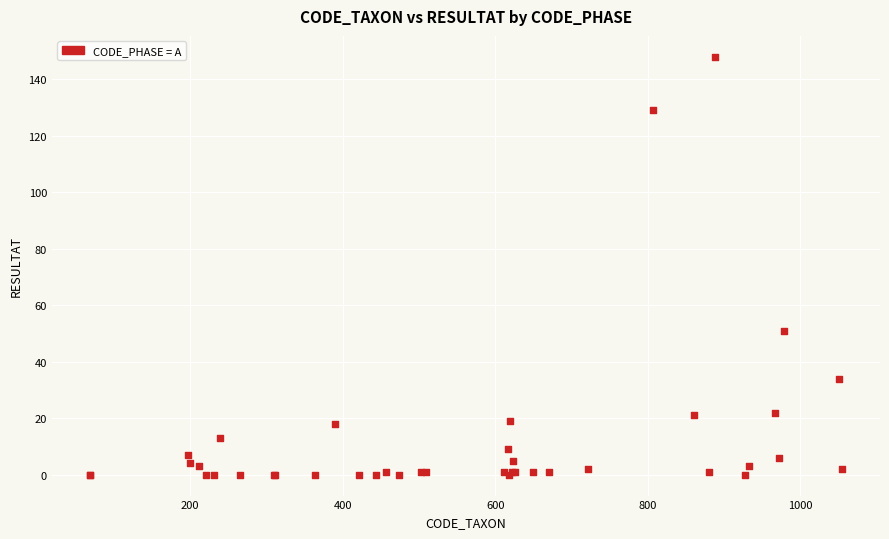

What Y value in the scatter plot is closest to 74?

51